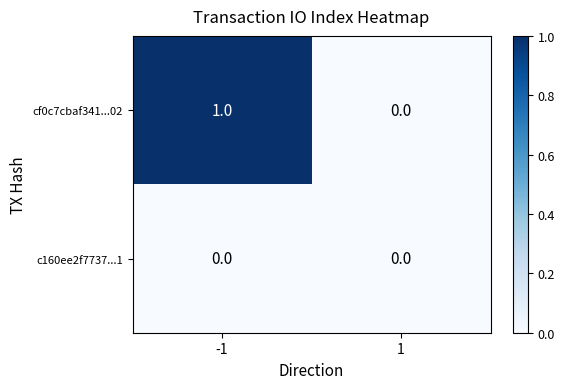

Reading left to right, transcribe all the data shown in this chart.

cf0c7cbaf341...02: -1=1	1=0
c160ee2f7737...1: -1=0	1=0